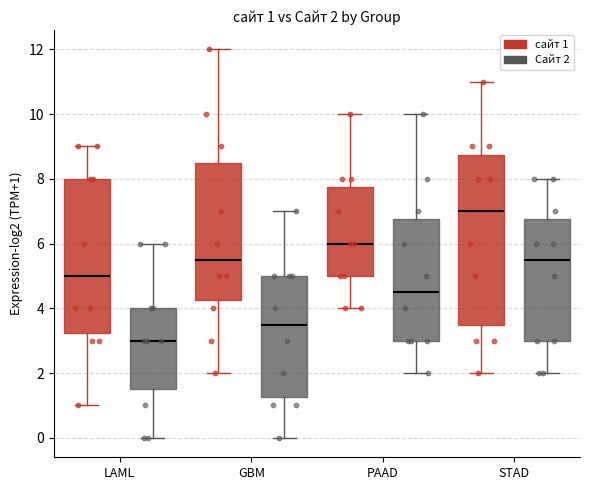

Which box's median line is the lowest?

LAML (Сайт 2)